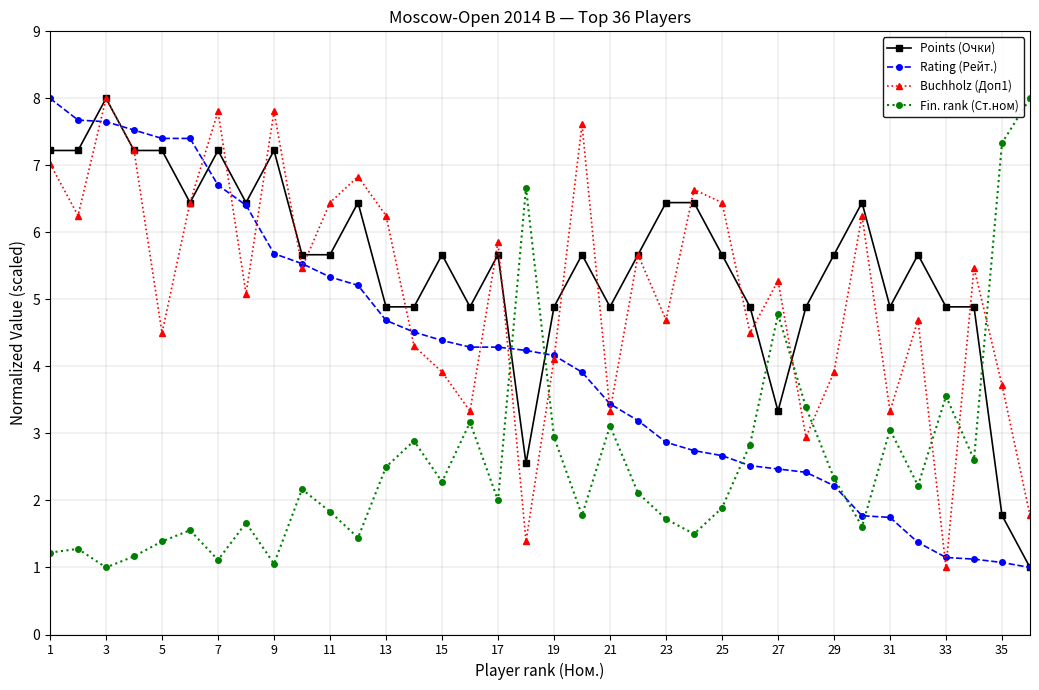

True or false: Buchholz (Доп1) has more than 0 interior local peaks.

True